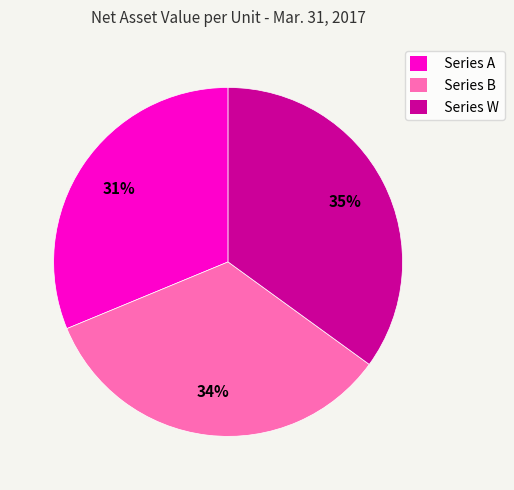

To the nearest percent, what percentage of the pie is Series W?

35%